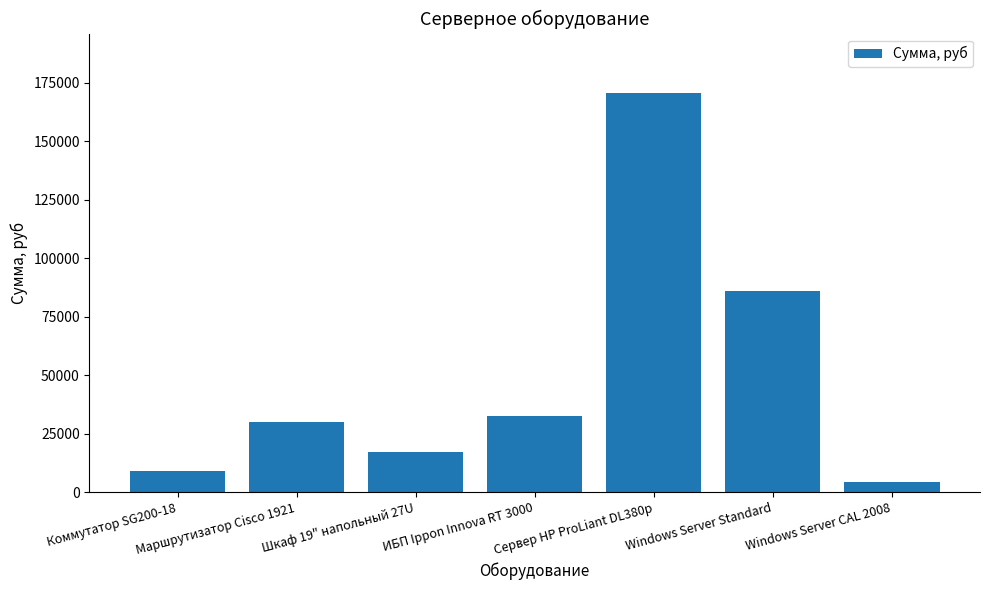

Is it true that the value at Маршрутизатор Cisco 1921 is 46251?

False